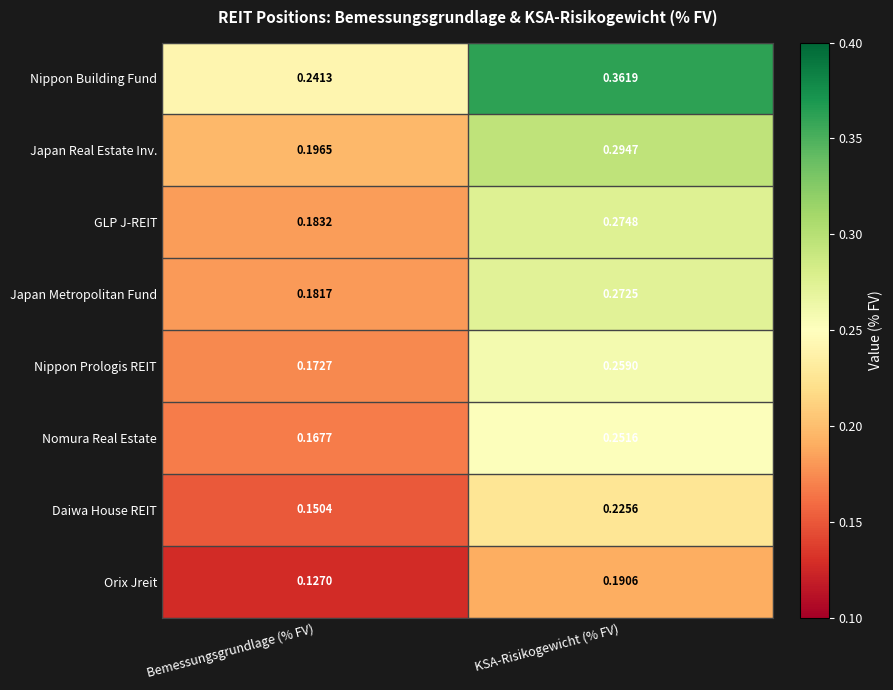

At which category does the chart reach its minimum across all series?

Bemessungsgrundlage (% FV)